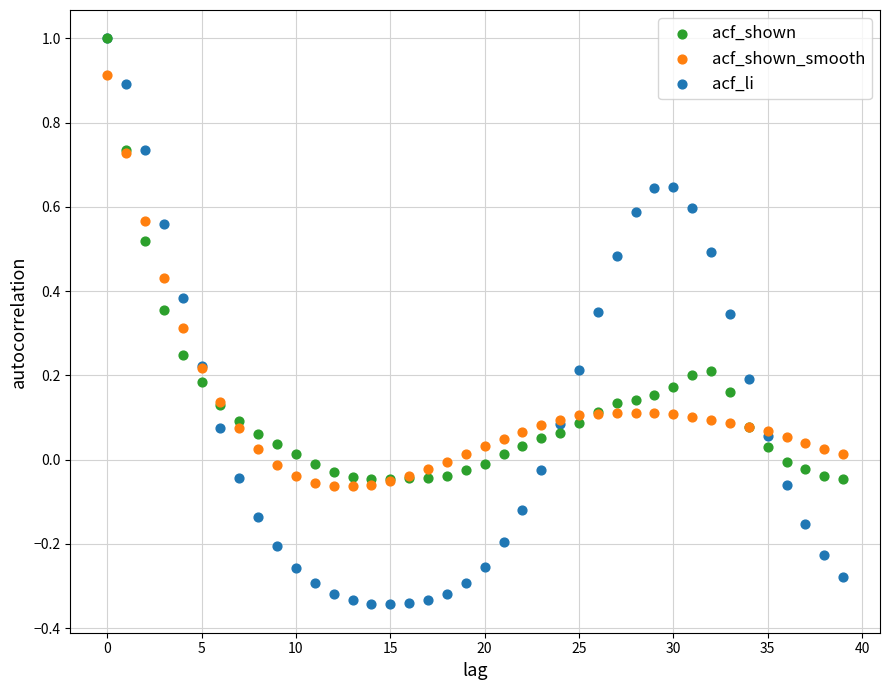

What are all the series names shown in the legend?

acf_shown, acf_shown_smooth, acf_li